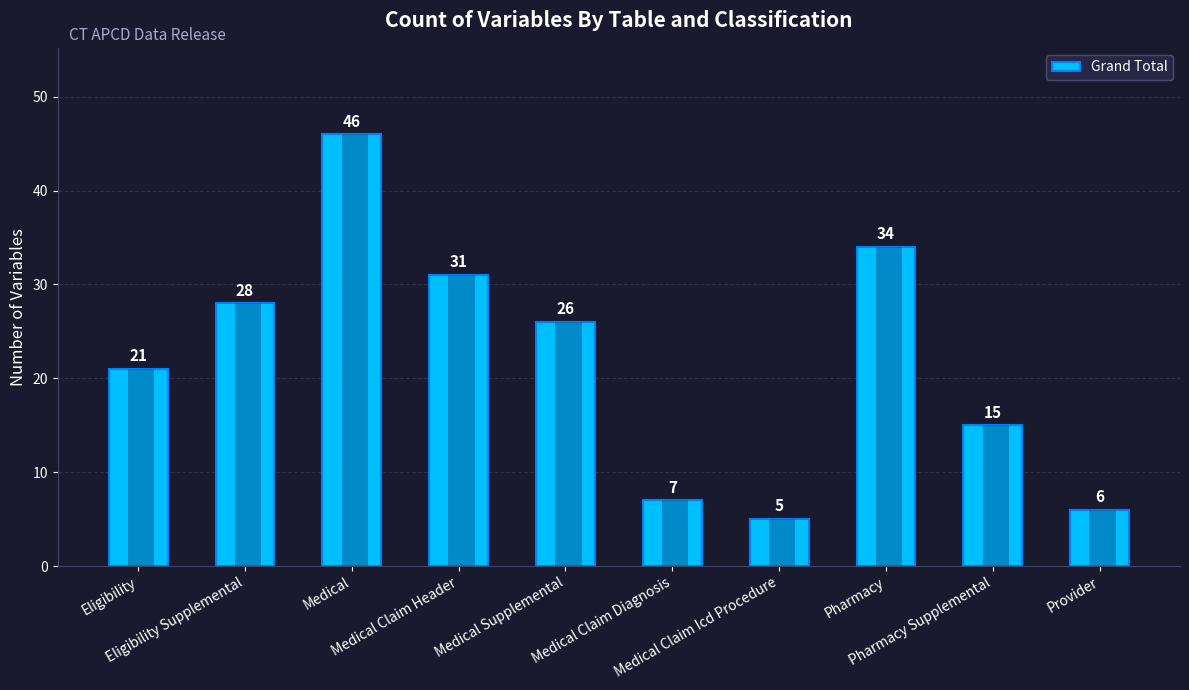

At which category does the chart reach its minimum across all series?

Medical Claim Icd Procedure